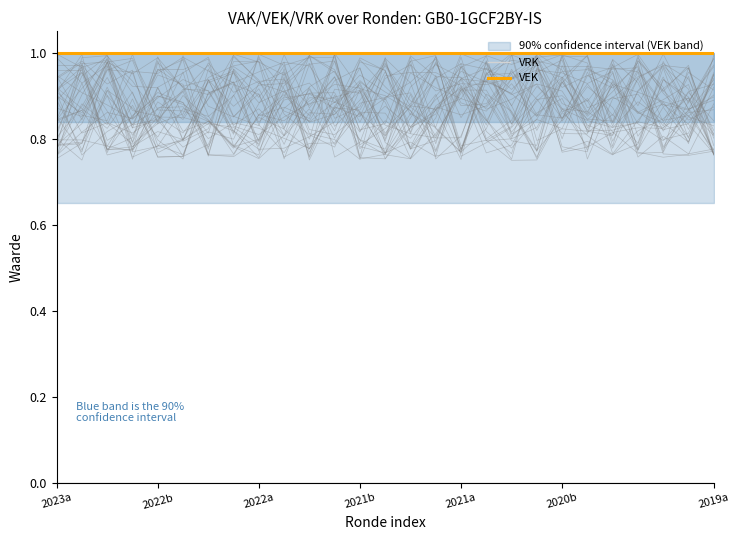

The value of VEK at 13 is 2. True or false?

False